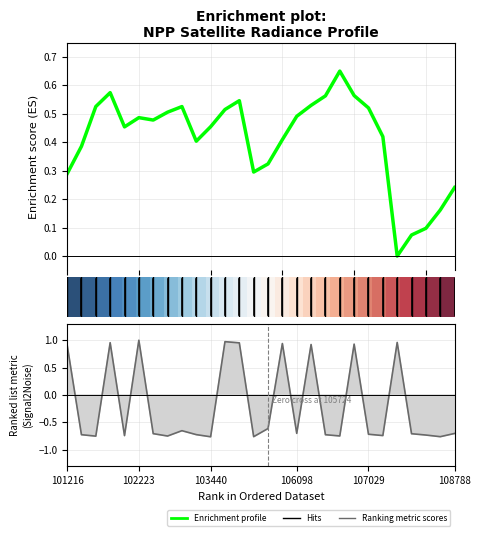

The Ranking metric scores series shows 1.0 at 11. True or false?

True